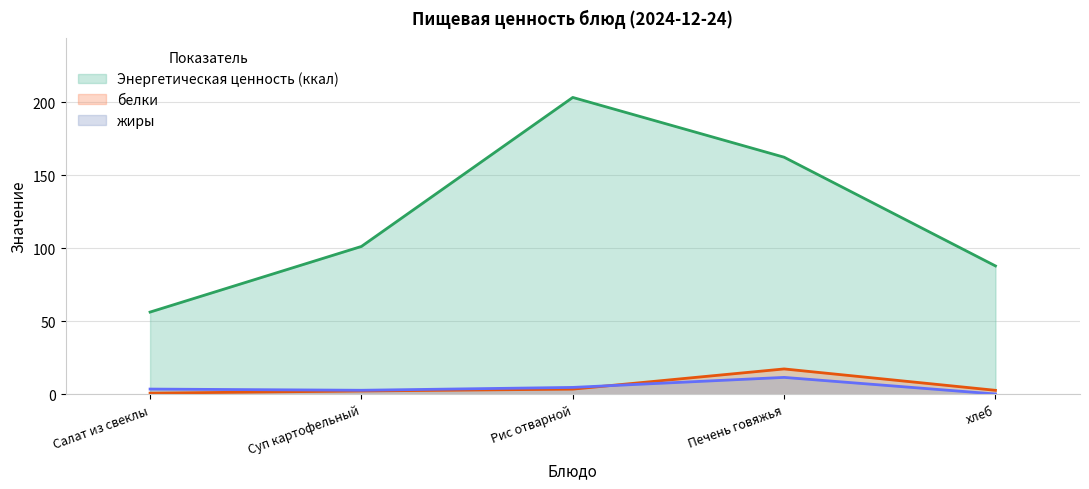

Where is белки nearest to the value 9?

Рис отварной